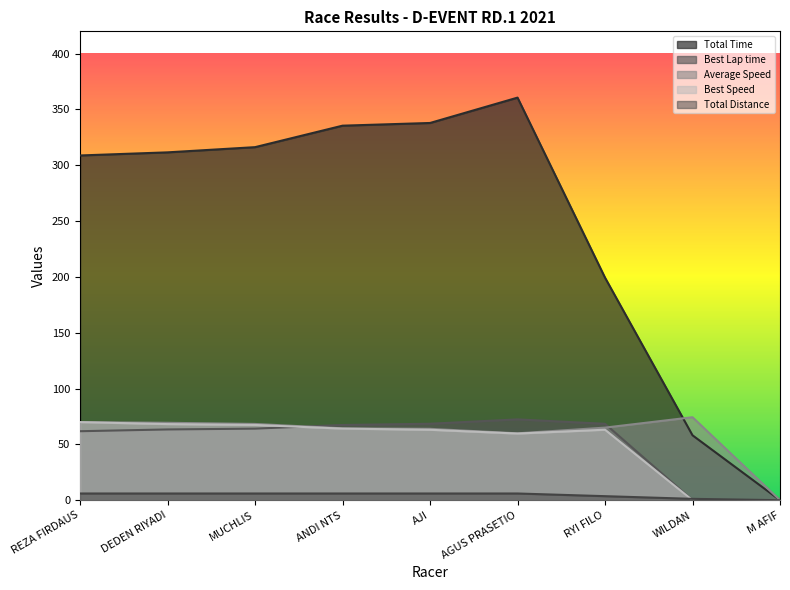

How many times do Best Lap time and Best Speed cross each other?

1